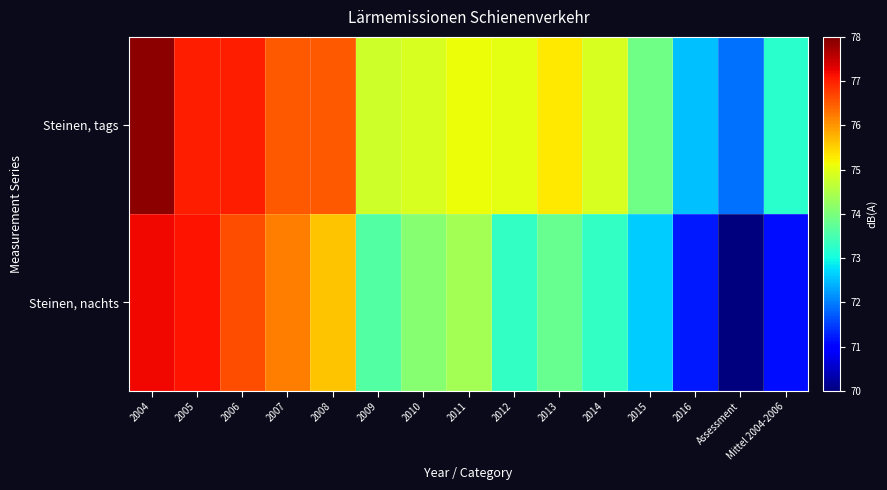

Which category has the highest value across all series?

2004